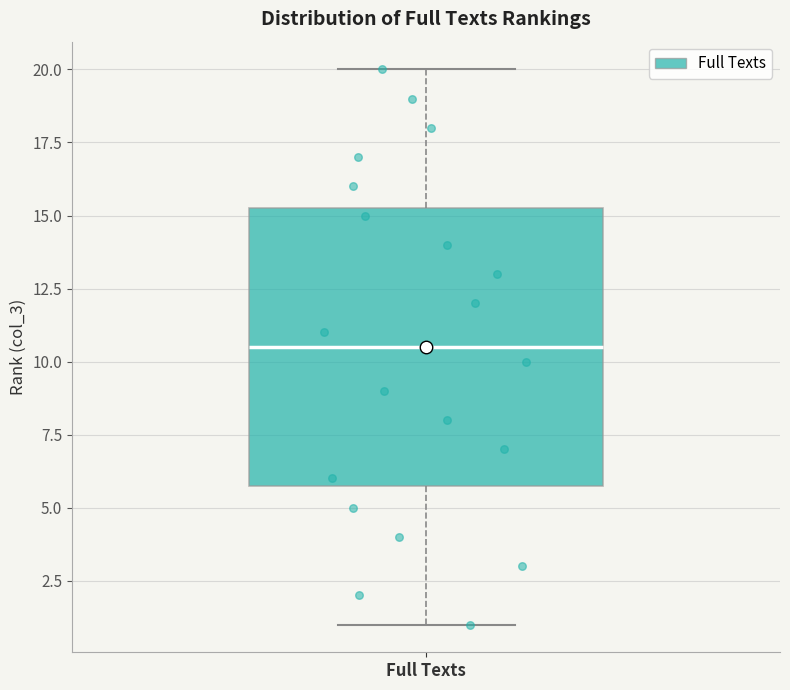

Where does the lower whisker of the box for Full Texts end on the y-axis? The values are not printed on the chart, so give them approximately, as read against the axis.

1.0